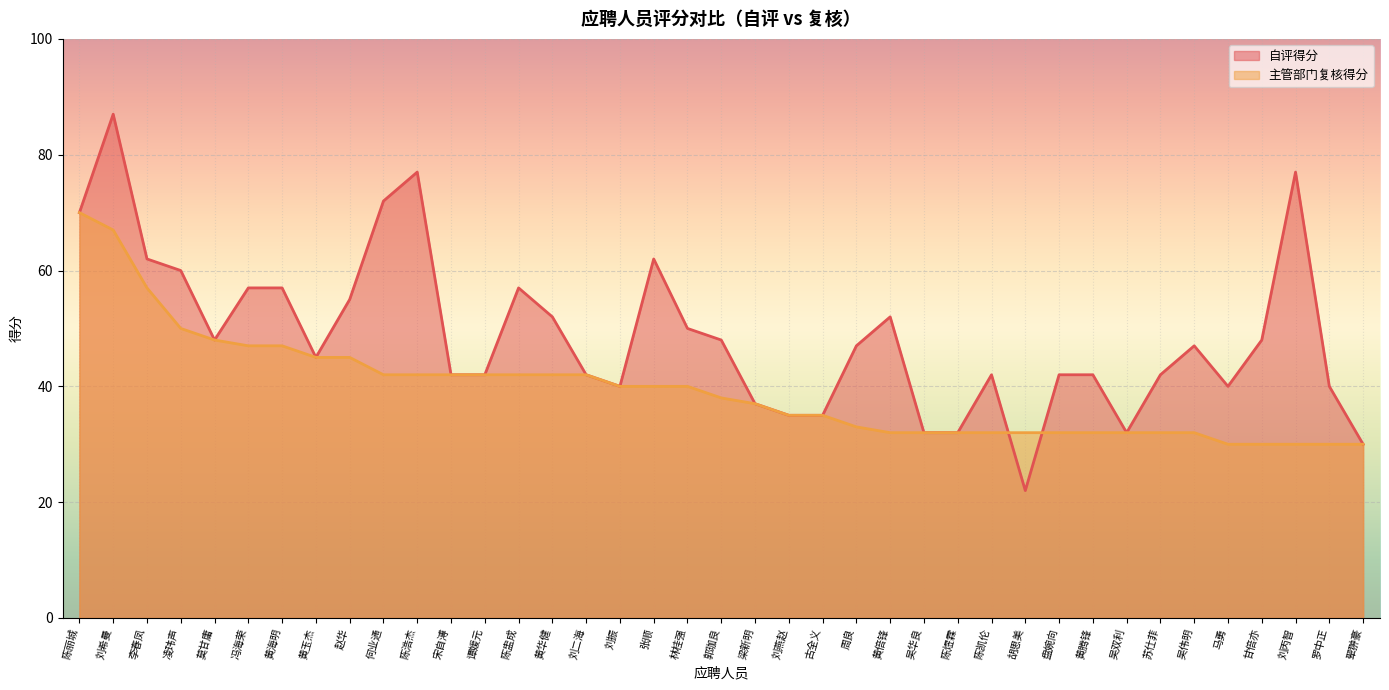

How many series are shown in this chart?

2